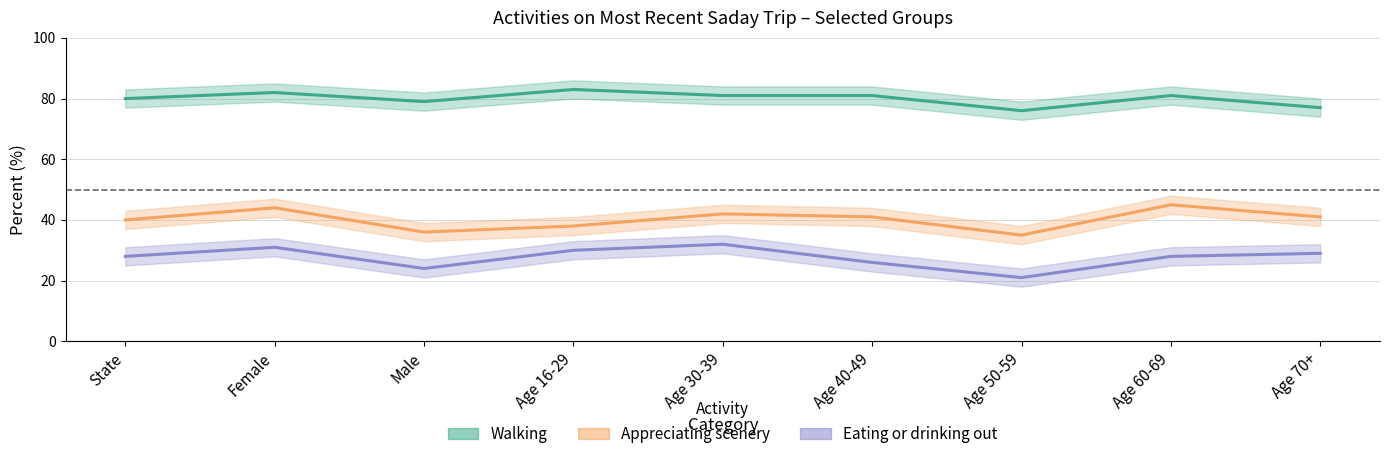

What is the label of the 4th point from the left?

Age 16-29